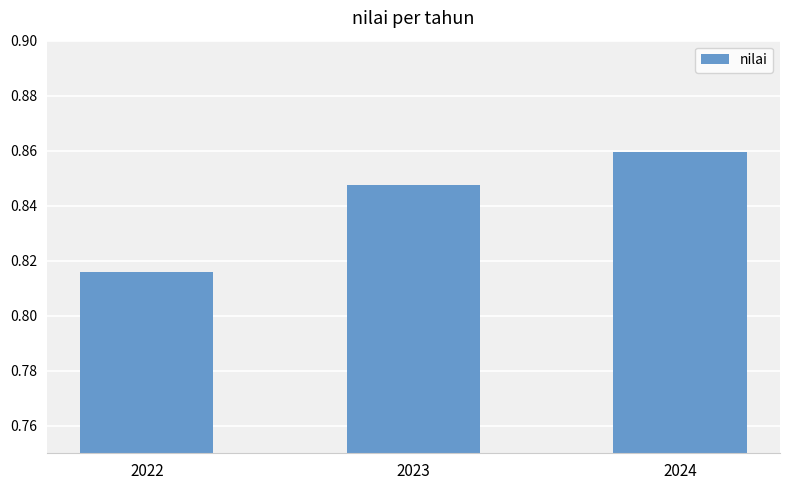

Does the chart contain stacked bars?

No